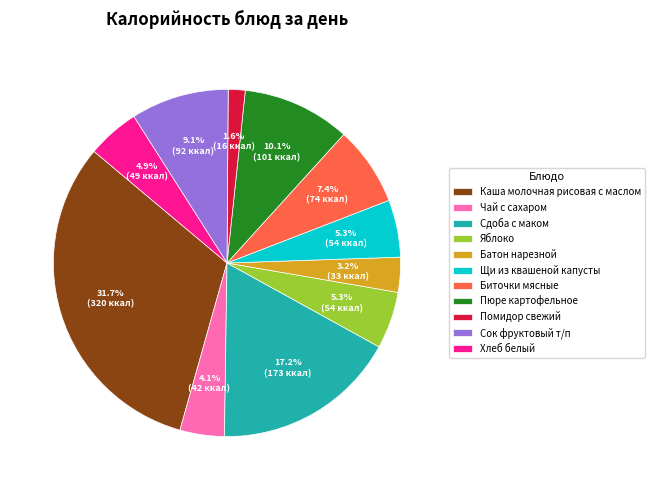

The Чай с сахаром slice represents 4% of the pie. True or false?

True